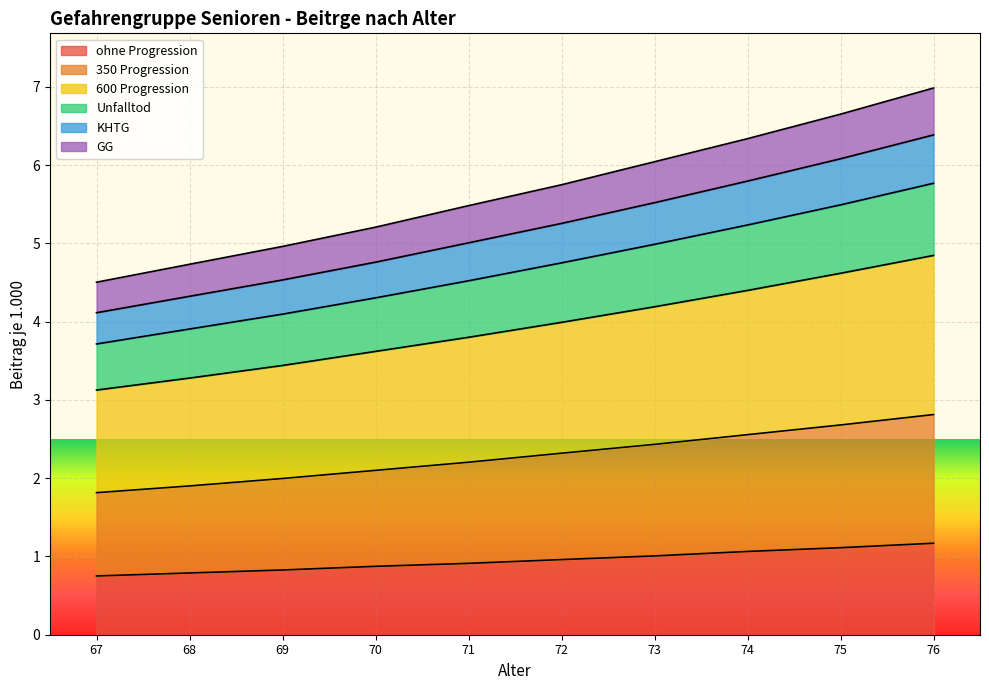

What is the total value across all series at 76?

7.0